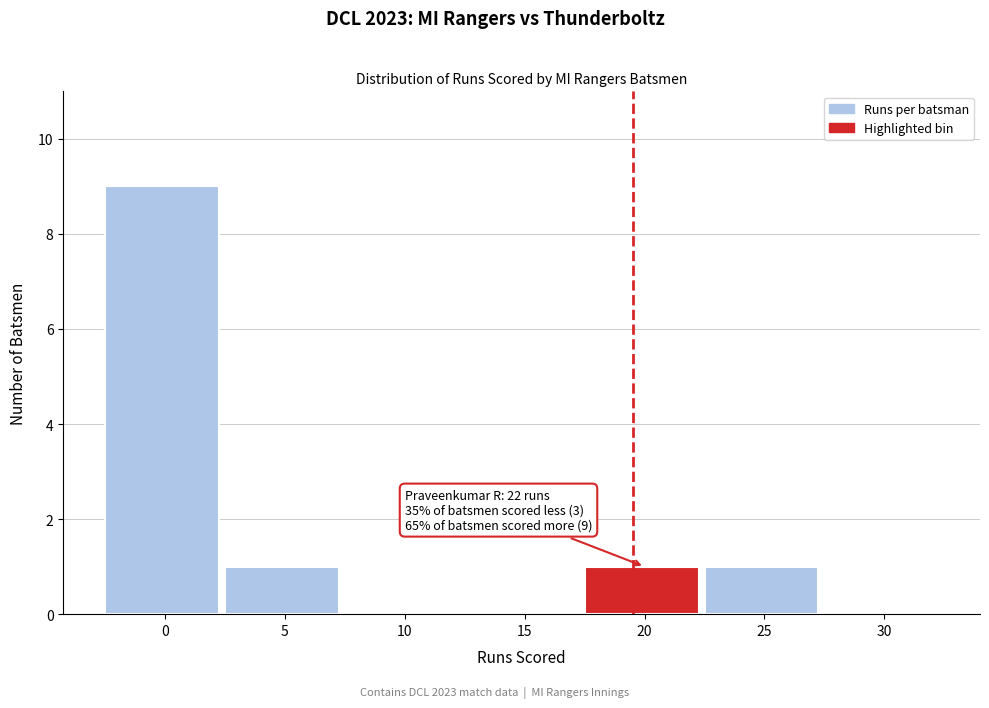

Reading right to left, what are all the values shown in this chart?

30=0	25=1	20=1	15=0	10=0	5=1	0=9